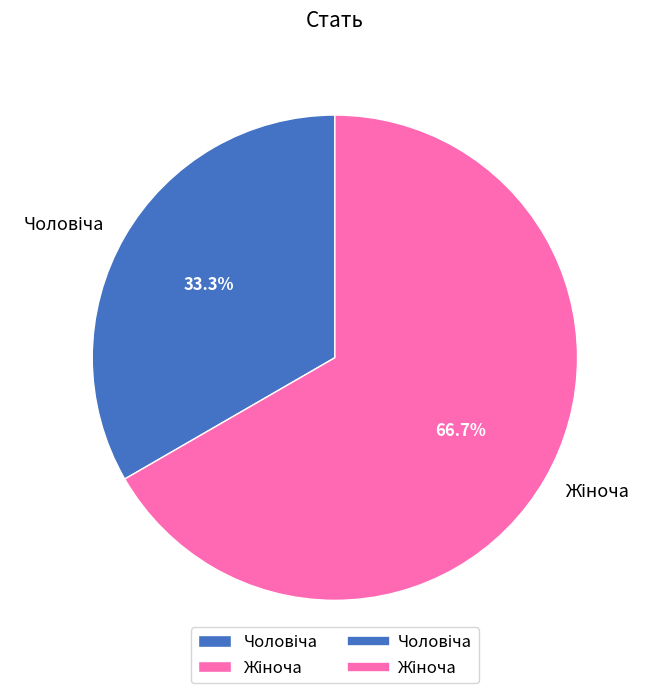

Does any single category account for the majority?

Yes